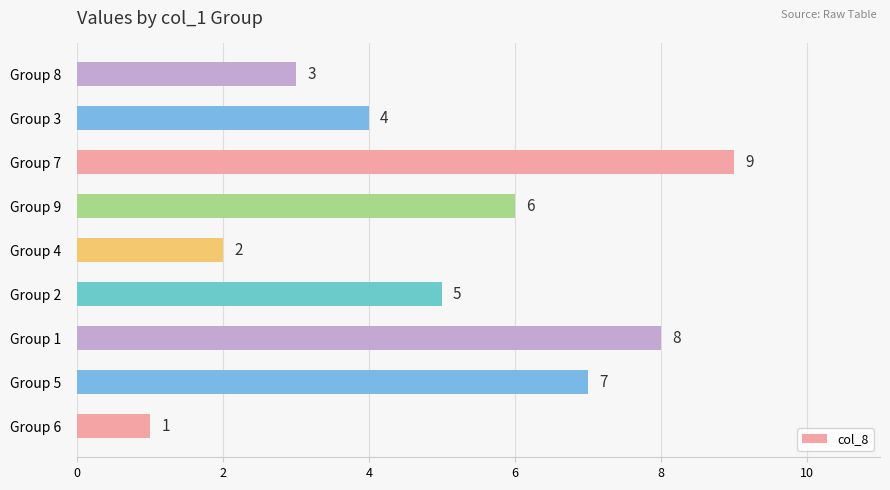

List the labels in order of value, smallest first.

Group 6, Group 4, Group 8, Group 3, Group 2, Group 9, Group 5, Group 1, Group 7